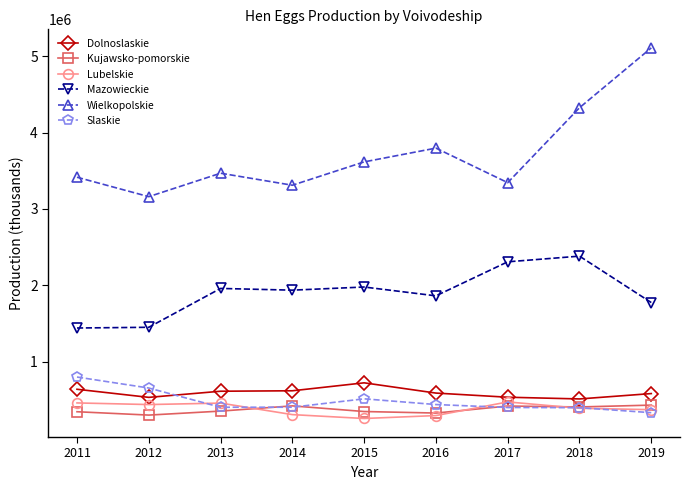

True or false: Lubelskie and Mazowieckie intersect in this chart.

False